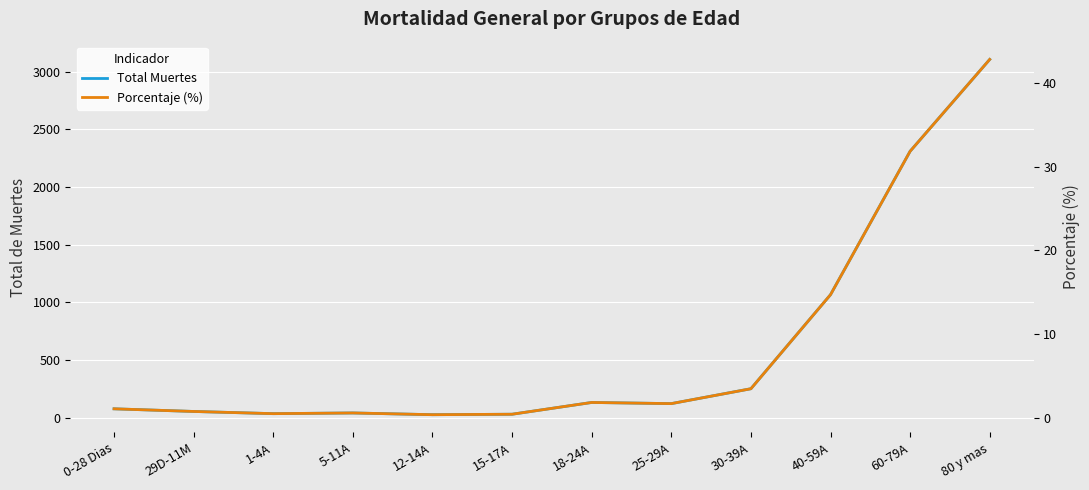

True or false: Total Muertes has a value of 42.0 at 5-11A.

True